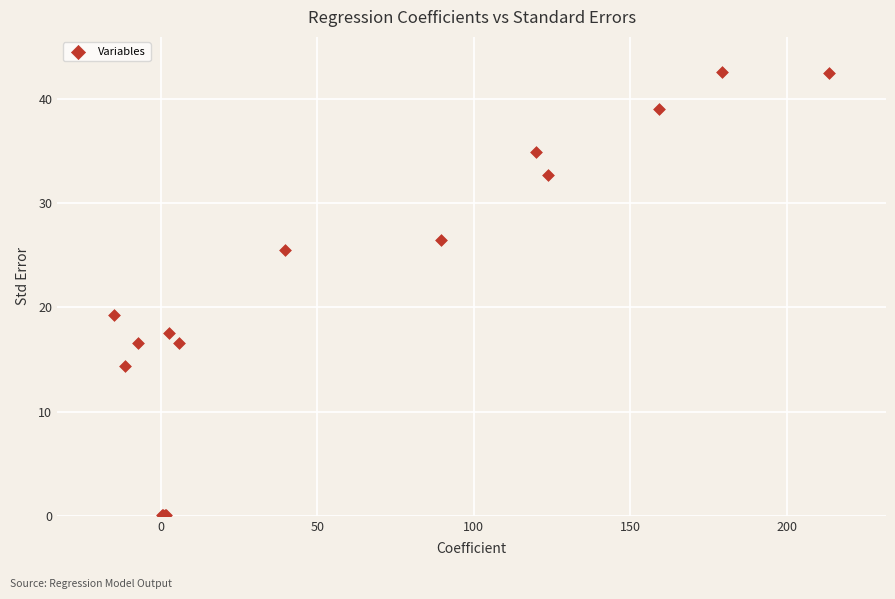

What Y value in the scatter plot is closest to 21?

19.3